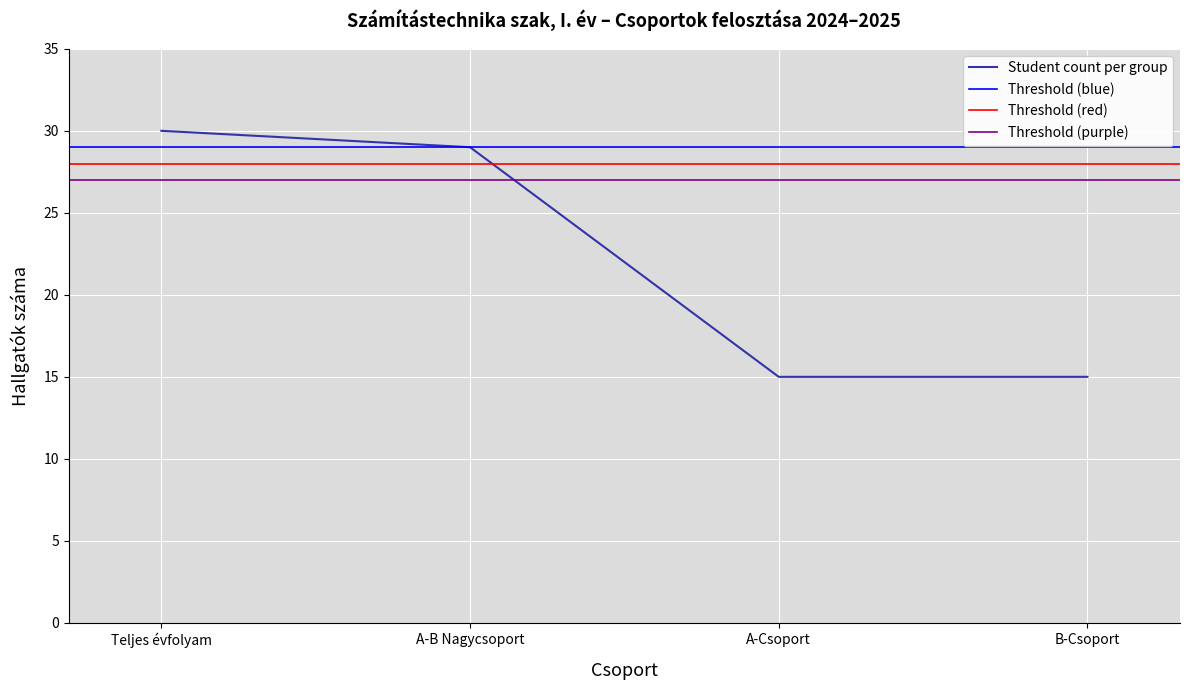

Is it true that the value at B-Csoport is 5?

False